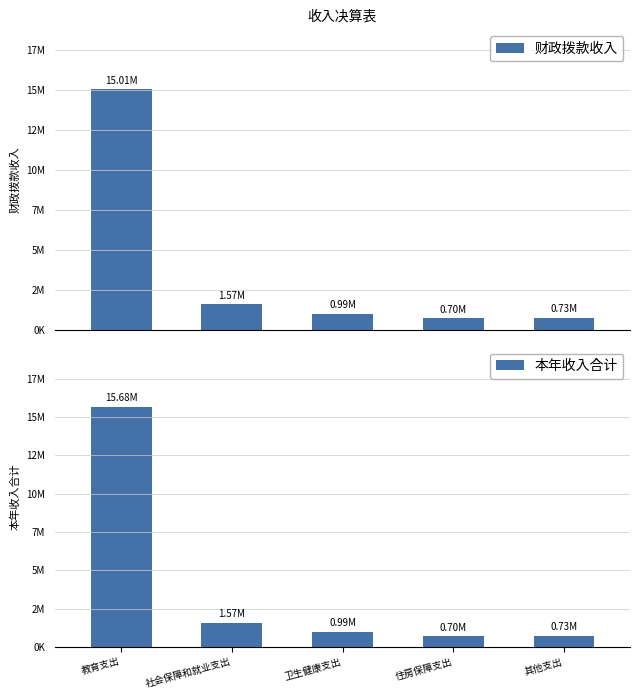

At which category does the chart reach its minimum across all series?

住房保障支出